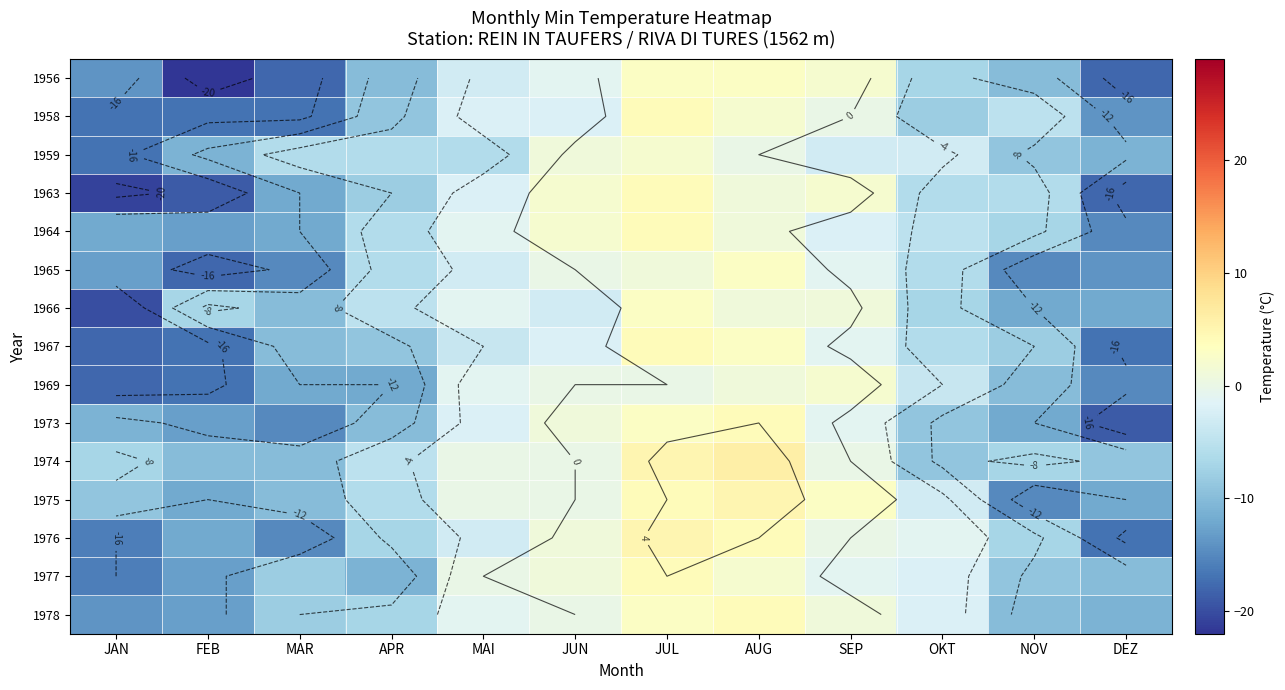

What is the greatest value displayed?

6